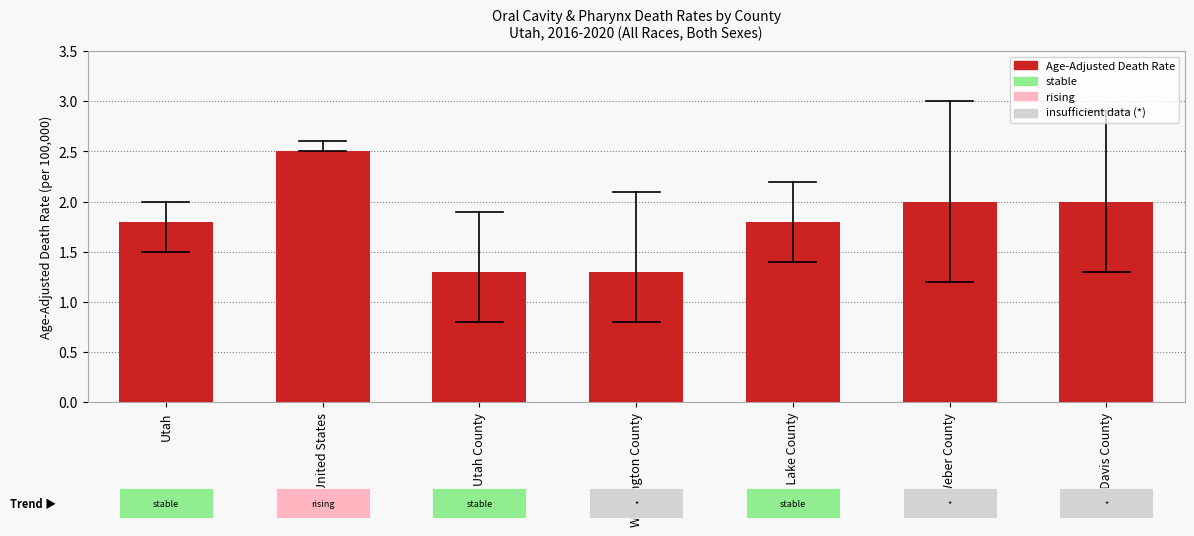

Count the values in the range 1 to 2.

6